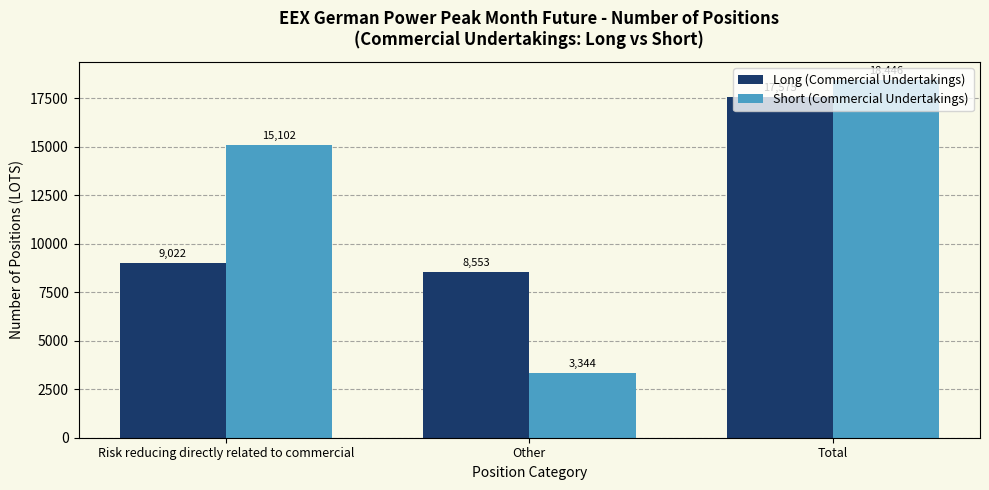

What is the label of the 3rd bar from the left?

Total